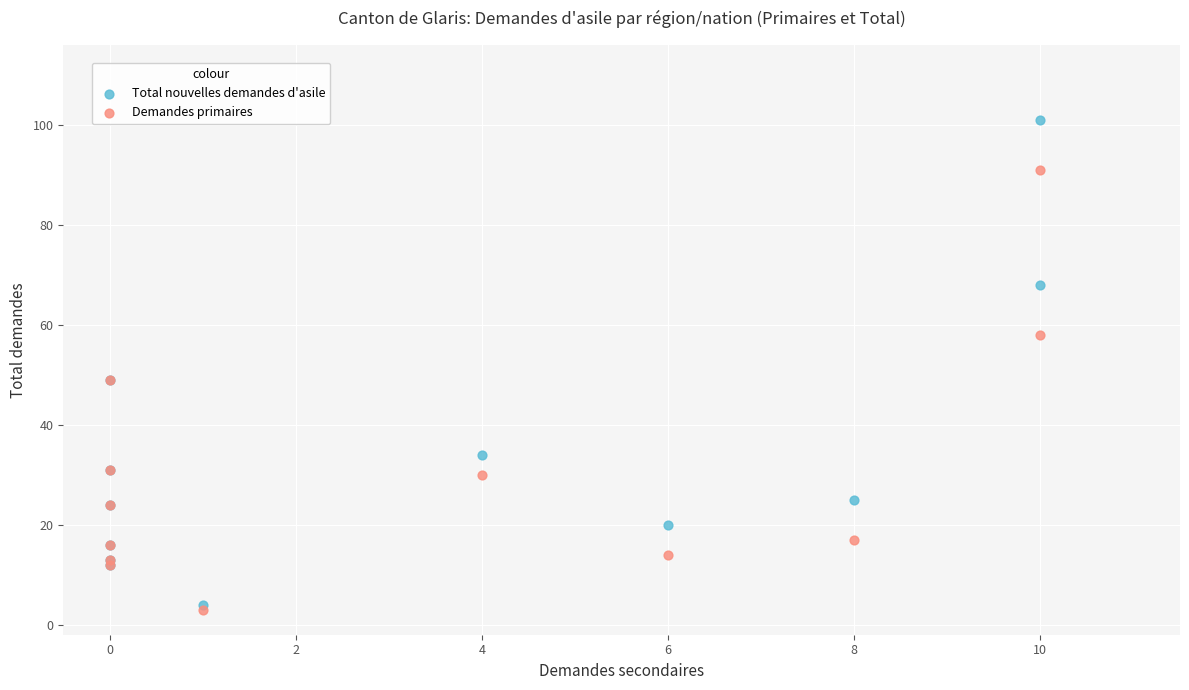

Which series reaches the minimum Y coordinate?

Demandes primaires